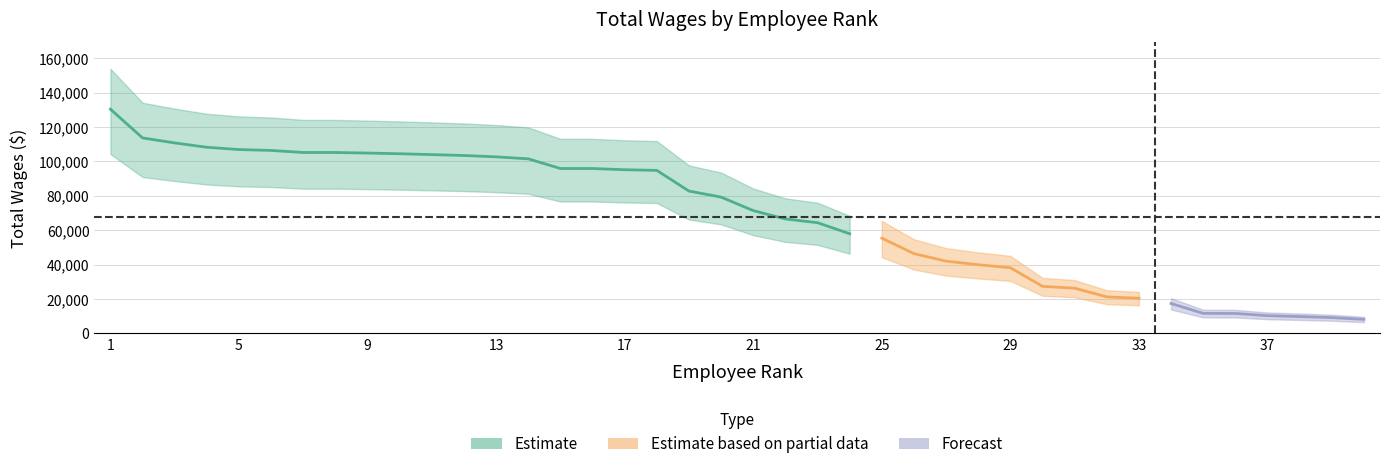

Count the number of values greater than 79289.

19